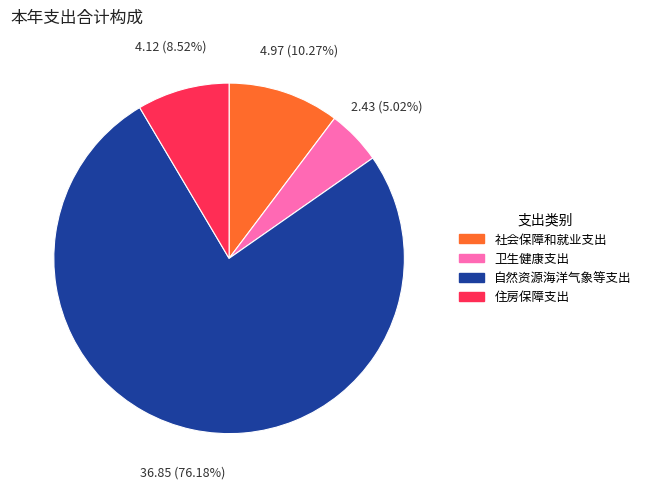

To the nearest percent, what is the average slice percentage?

25%